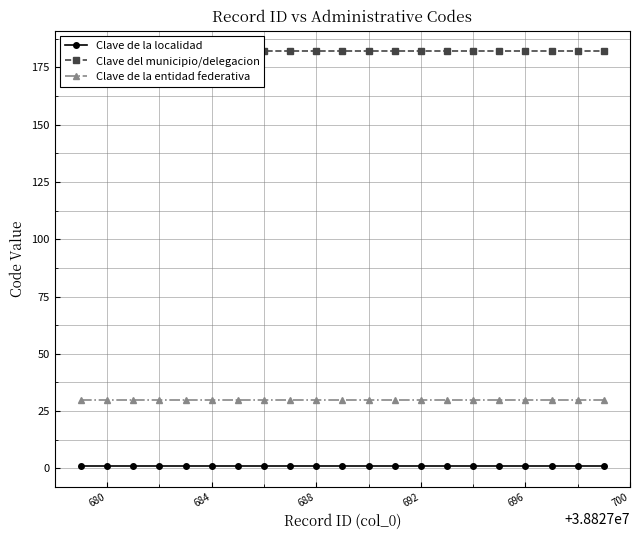

At how many categories does at least one series exceed 132?

21